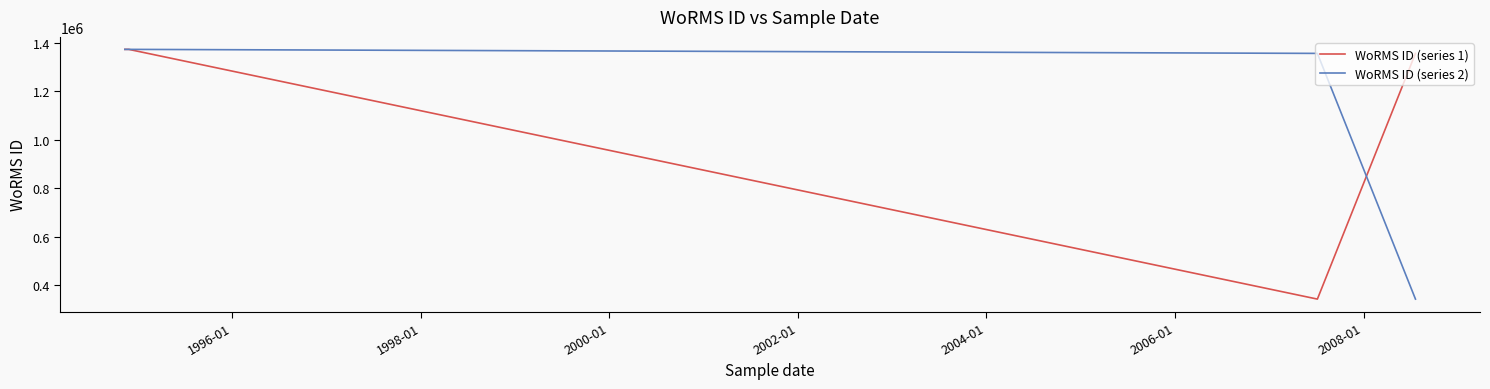

Which series ends up on top after the final intersection of WoRMS ID (series 1) and WoRMS ID (series 2)?

WoRMS ID (series 1)